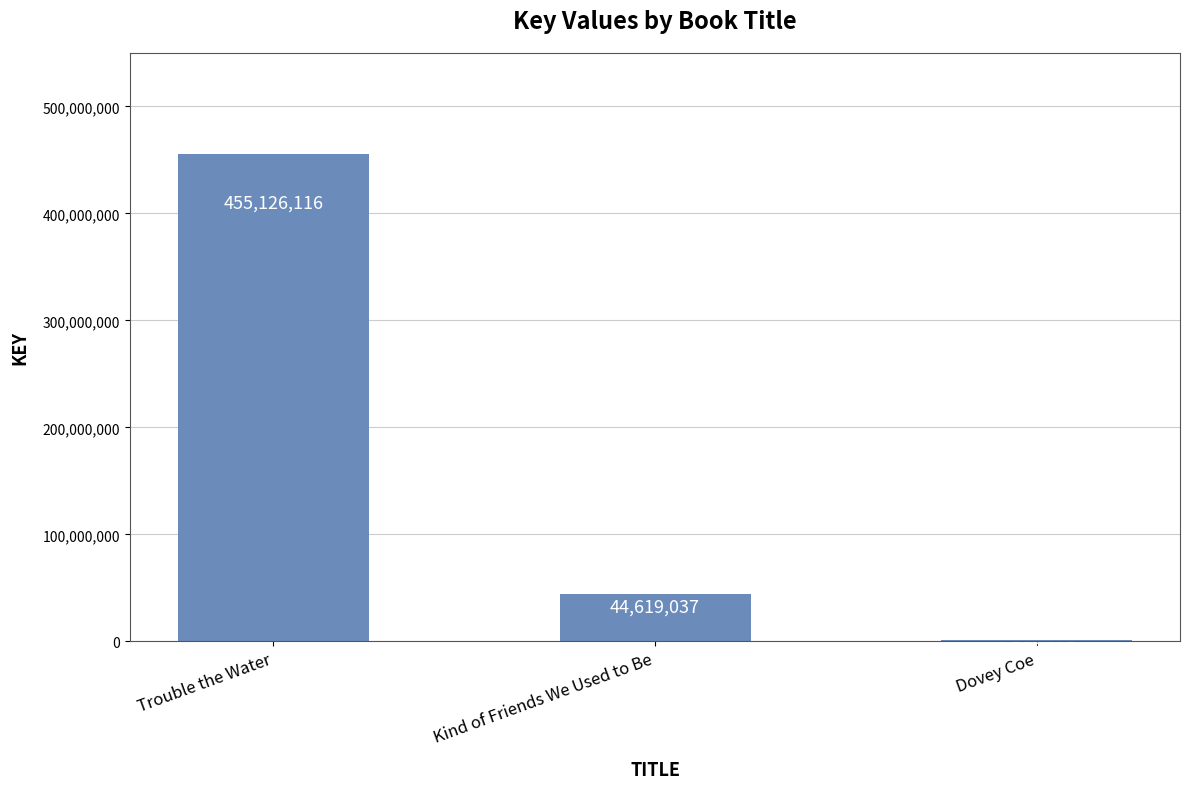

The value at Trouble the Water is 455126116. True or false?

True